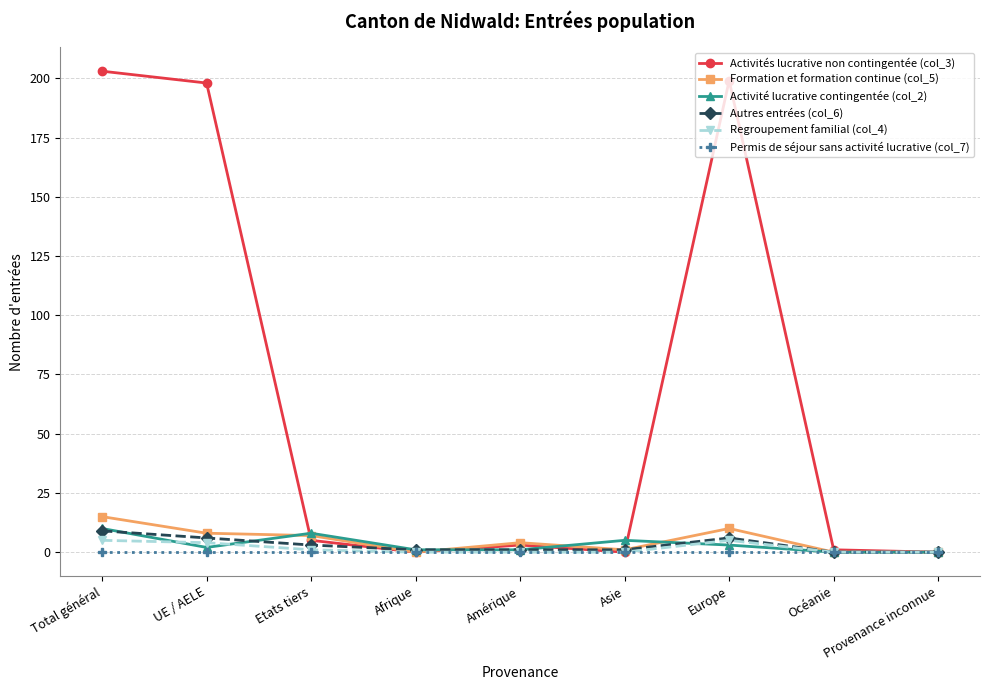

Is the value of Formation et formation continue (col_5) at Europe greater than the value of Autres entrées (col_6) at Océanie?

Yes